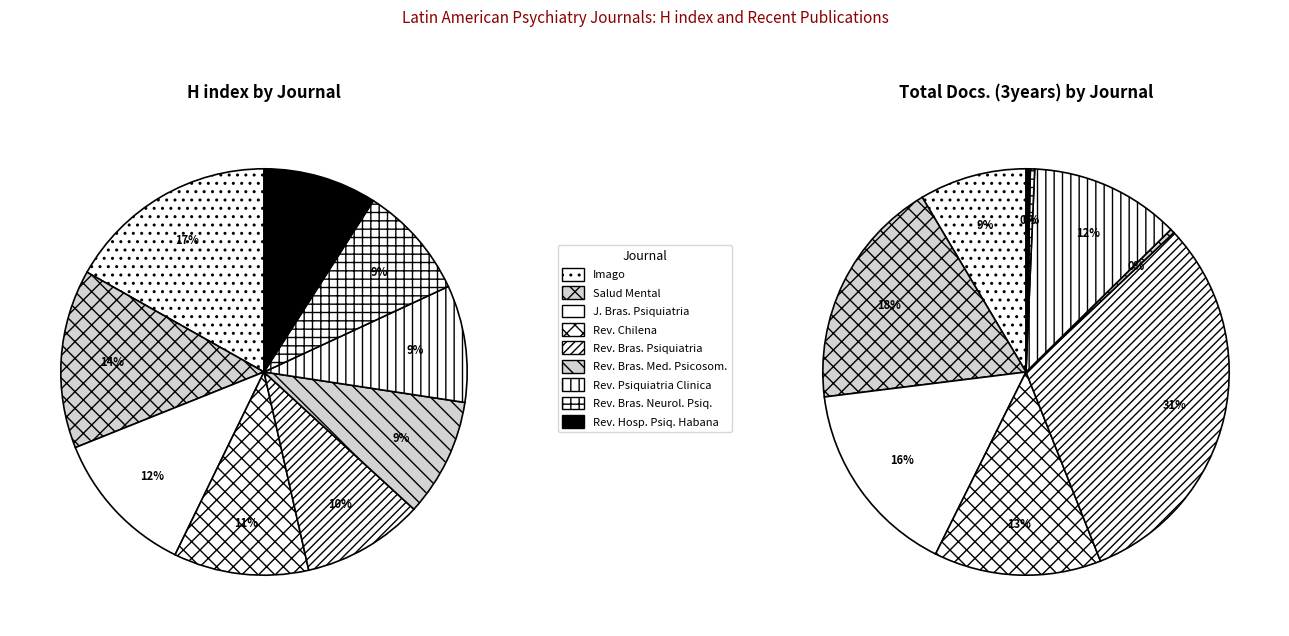

Rank the categories by value from lowest to highest.

Revista Brasileira de Neurologia e Psiquiatria, Revista del Hospital Psiquiatrico de la Habana, Revista de Psiquiatria Clinica, Revista Brasileira de Medicina Psicossomatica, Revista Brasileira de Psiquiatria, Revista Chilena de Neuro-Psiquiatria, Jornal Brasileiro de Psiquiatria, Salud Mental, Imago